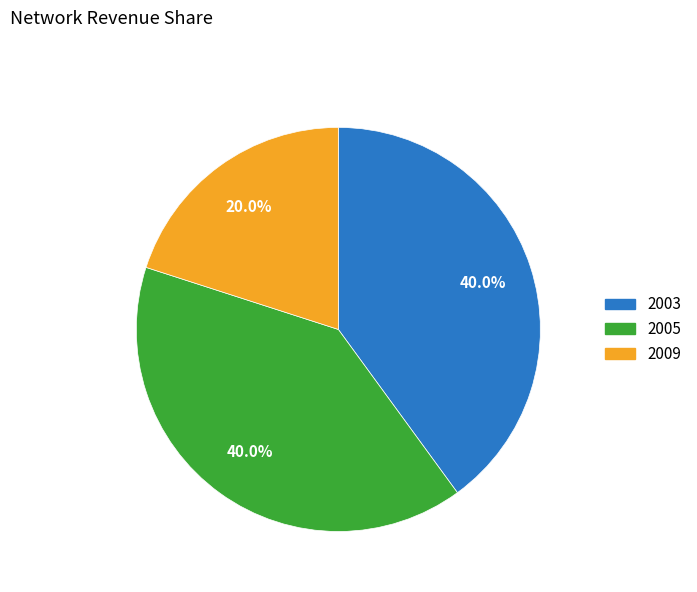

Between 2009 and 2005, which is larger?

2005